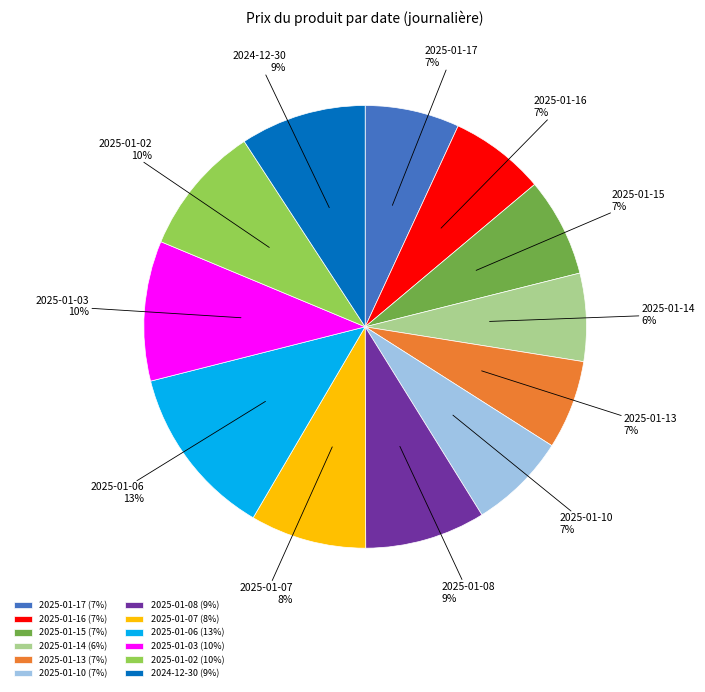

True or false: 2025-01-15 accounts for 1% of the total.

False